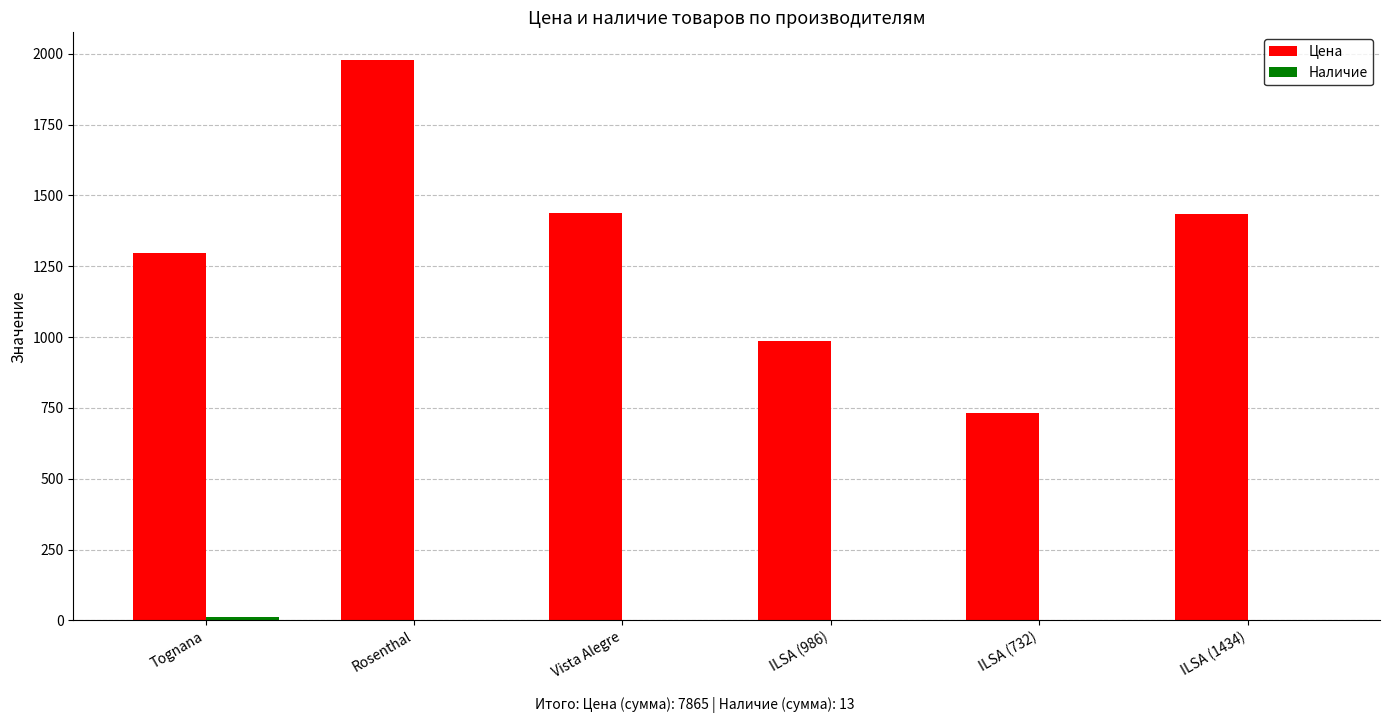

What is the greatest value displayed?

1977